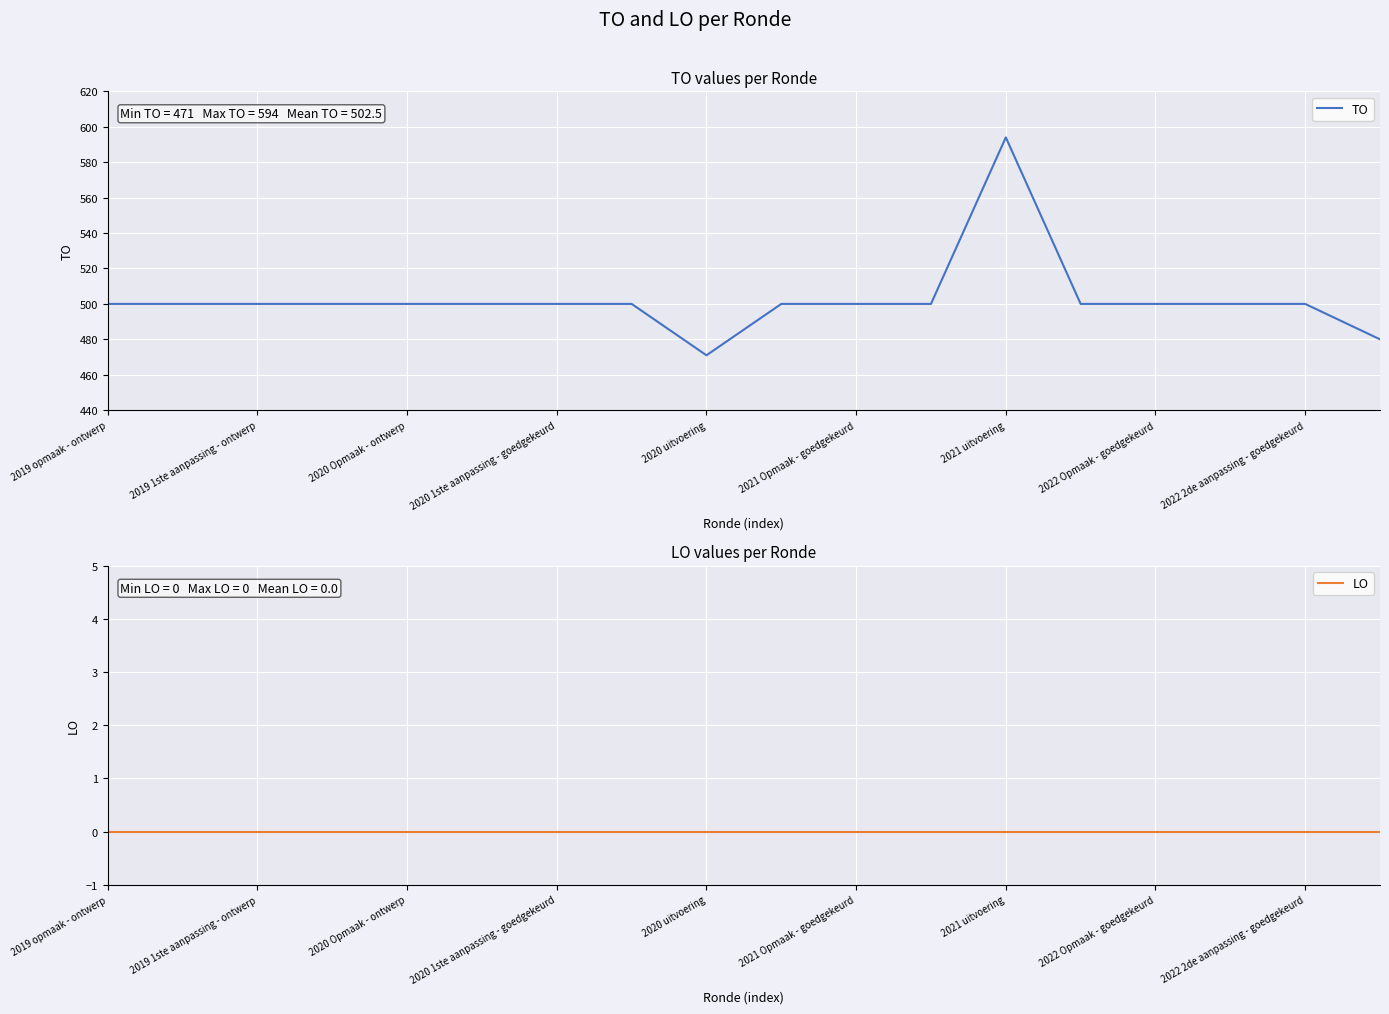

Reading left to right, extract all data points from this chart.

TO: 500	500	500	500	500	500	500	500	471	500	500	500	594	500	500	500	500	480
LO: 0	0	0	0	0	0	0	0	0	0	0	0	0	0	0	0	0	0